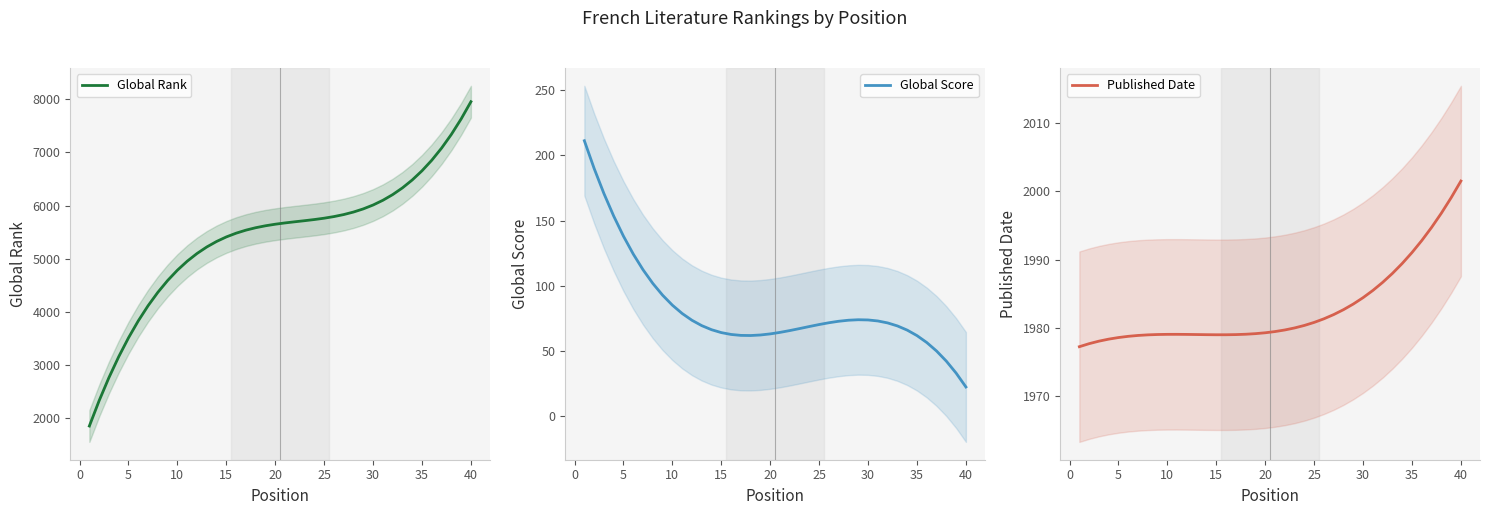

Reading left to right, what are all the values shown in this chart?

Global Rank: 1849.6	2326.4	2760.7	3154.4	3509.7	3828.7	4113.4	4366.0	4588.5	4783.0	4951.7	5096.5	5219.6	5323.0	5408.9	5479.3	5536.4	5582.1	5618.6	5648.1	5672.5	5693.9	5714.5	5736.3	5761.4	5791.9	5829.9	5877.5	5936.7	6009.7	6098.4	6205.2	6331.9	6480.7	6653.7	6852.9	7080.5	7338.5	7629.1	7954.3
Global Score: 211.2	190.0	170.8	153.5	138.0	124.4	112.3	101.8	92.8	85.2	78.8	73.6	69.5	66.4	64.2	62.8	62.0	61.9	62.4	63.2	64.3	65.7	67.3	68.8	70.4	71.7	72.9	73.7	74.0	73.9	73.1	71.6	69.3	66.1	61.9	56.6	50.1	42.3	33.1	22.5
Published Date: 1977.2	1977.7	1978.1	1978.4	1978.6	1978.8	1978.9	1979.0	1979.0	1979.1	1979.1	1979.0	1979.0	1979.0	1979.0	1979.0	1979.0	1979.1	1979.2	1979.3	1979.5	1979.7	1980.0	1980.4	1980.8	1981.3	1982.0	1982.7	1983.5	1984.4	1985.5	1986.7	1988.0	1989.4	1991.0	1992.8	1994.7	1996.8	1999.1	2001.5